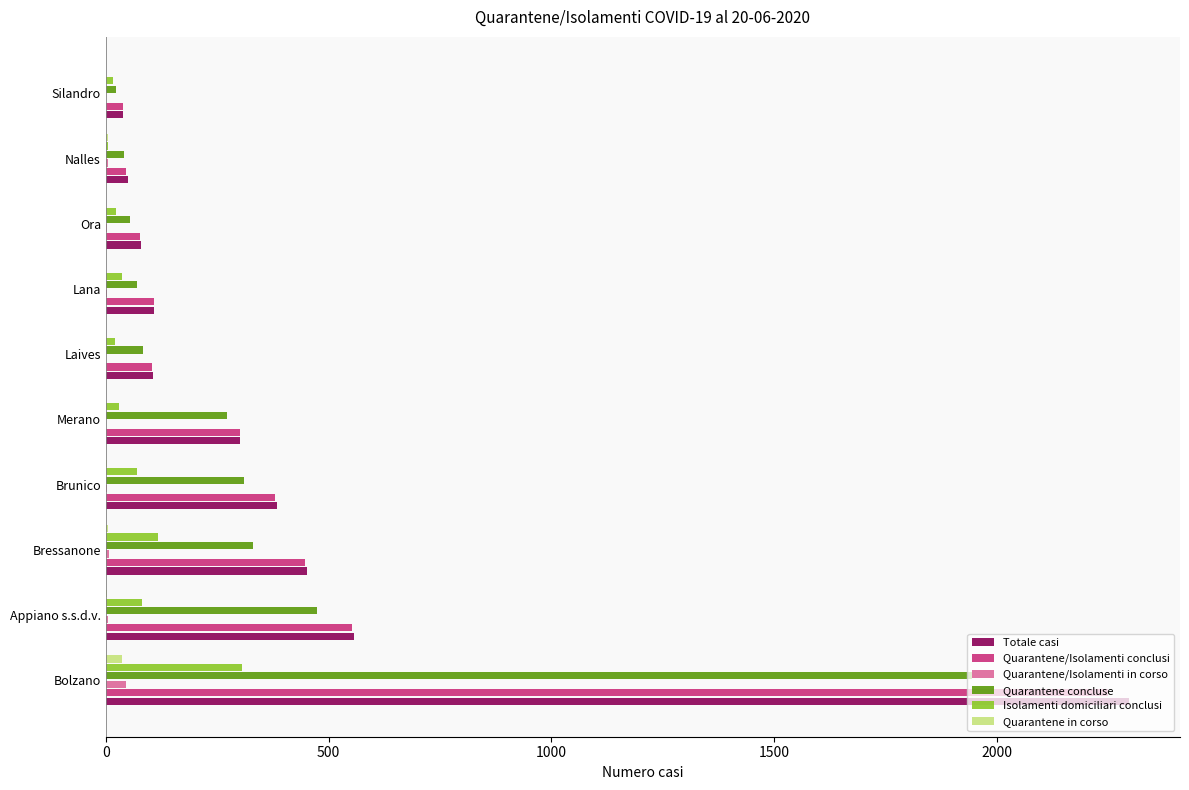

Count the number of data series in this chart.

6